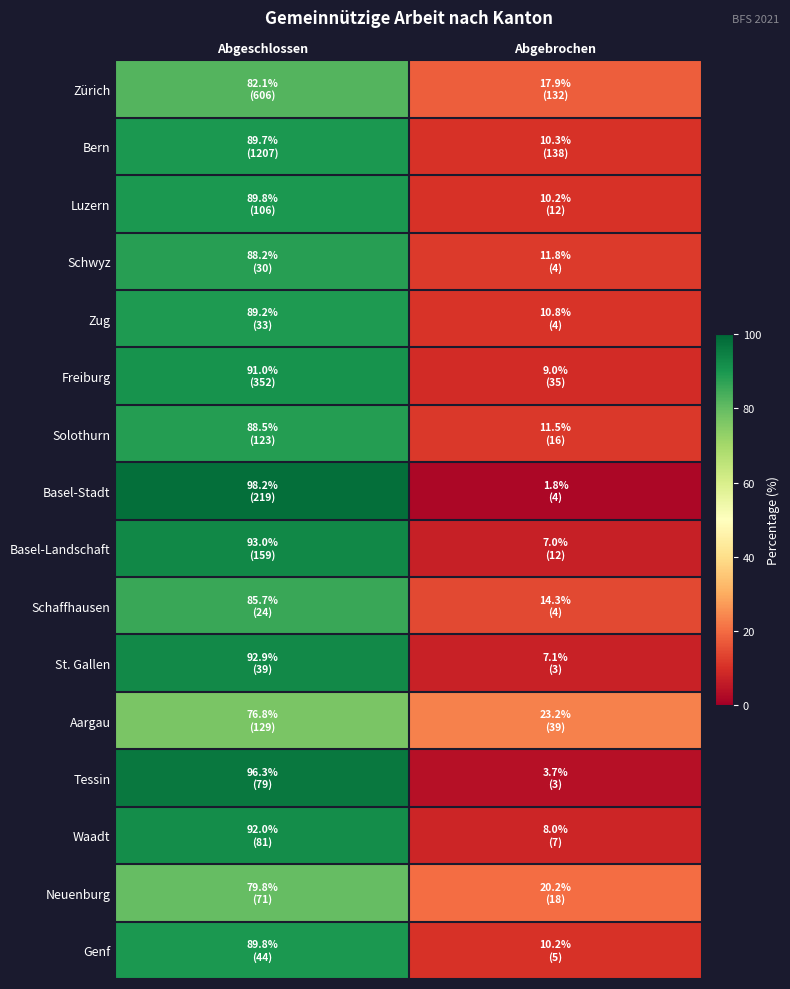

What is the maximum value shown in the chart?

98.2